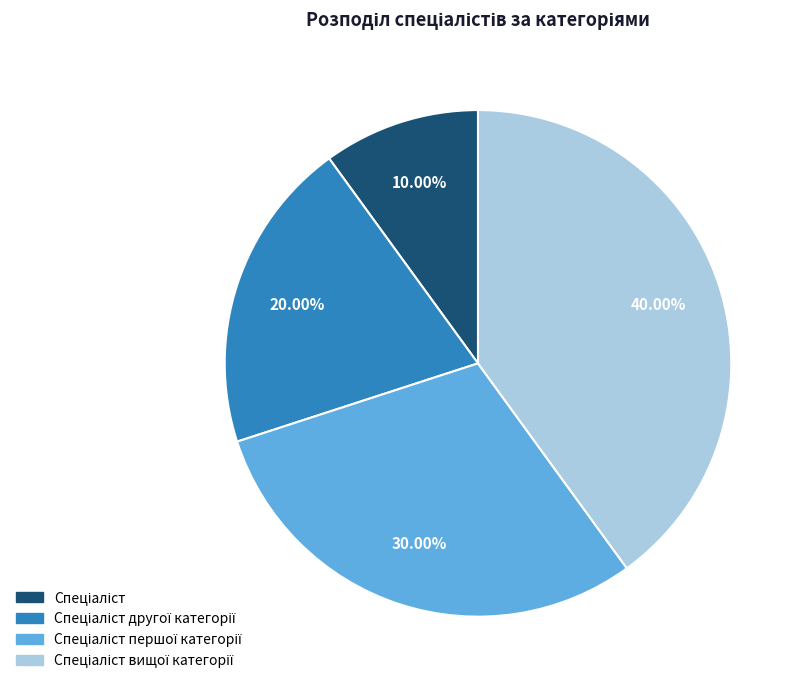

To the nearest percent, what is the average slice percentage?

25%